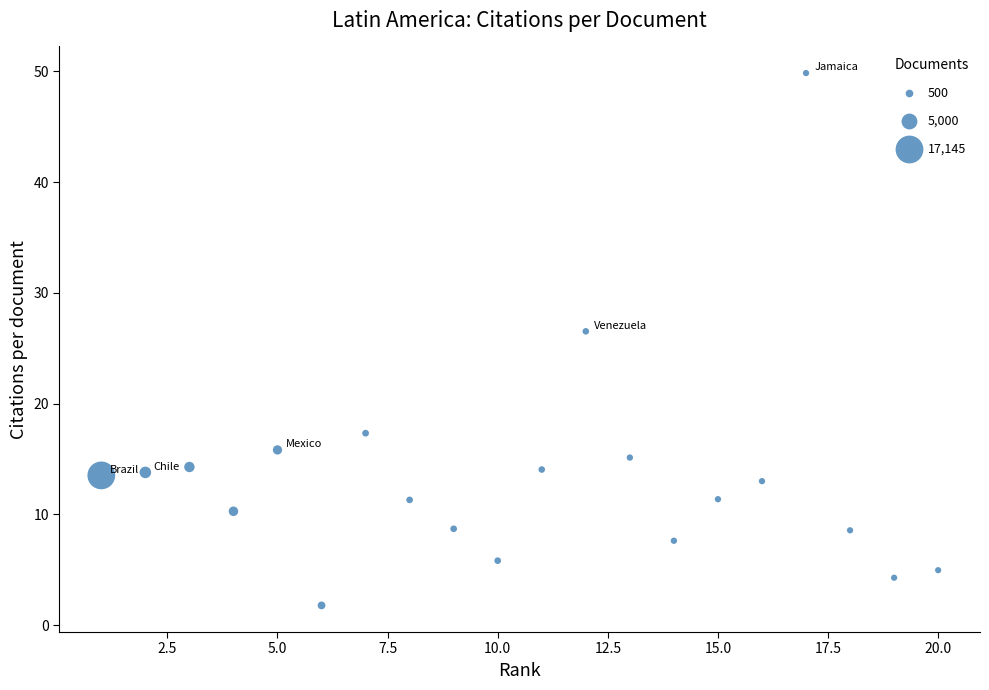

What is the range of Y values (max minus min)?

48.1